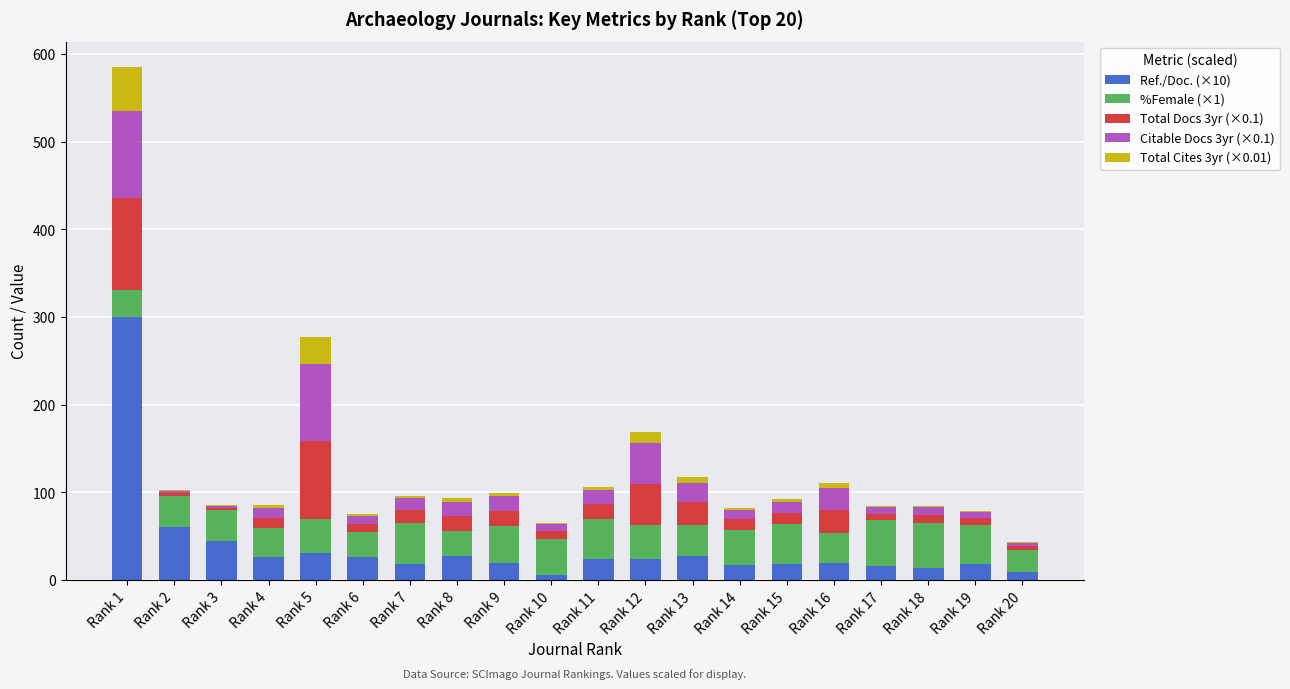

Are the bars horizontal?

No